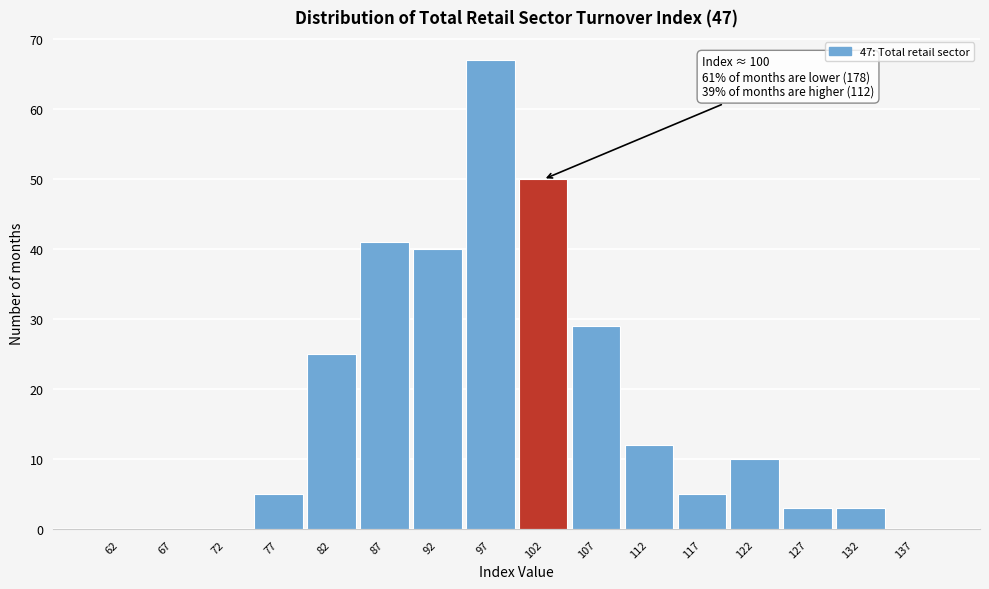

Which range on the x-axis has the tallest bar?

95 to 100